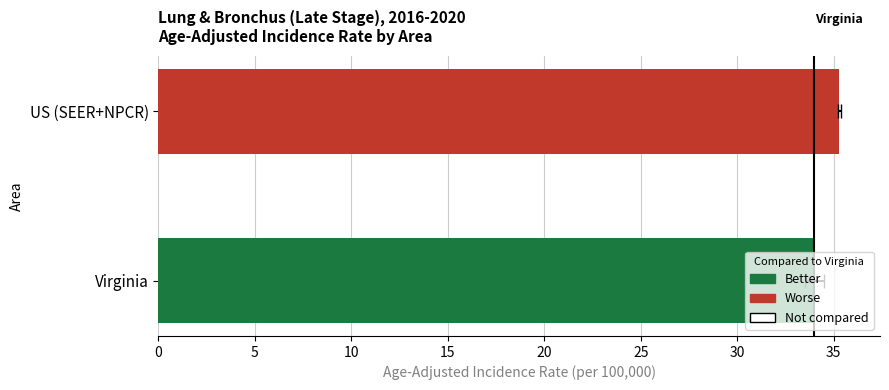

What is the value of the 1st bar from the left?

34.0